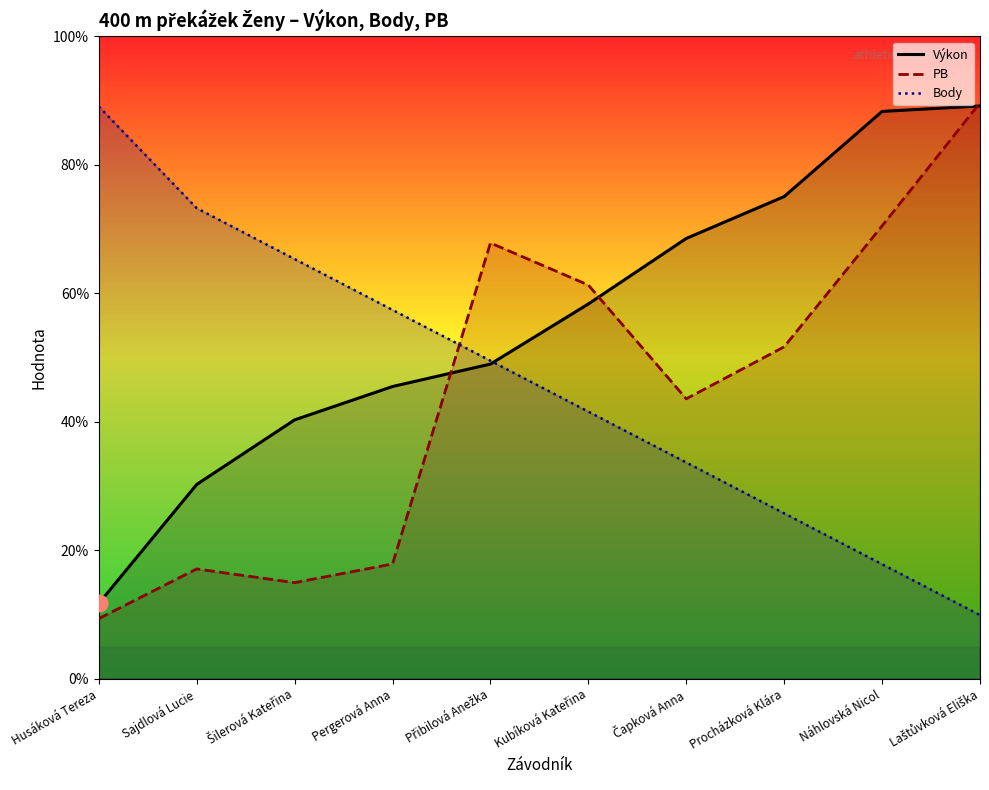

Is the value of PB at Šilerová Kateřina greater than the value of Výkon at Pergerová Anna?

No